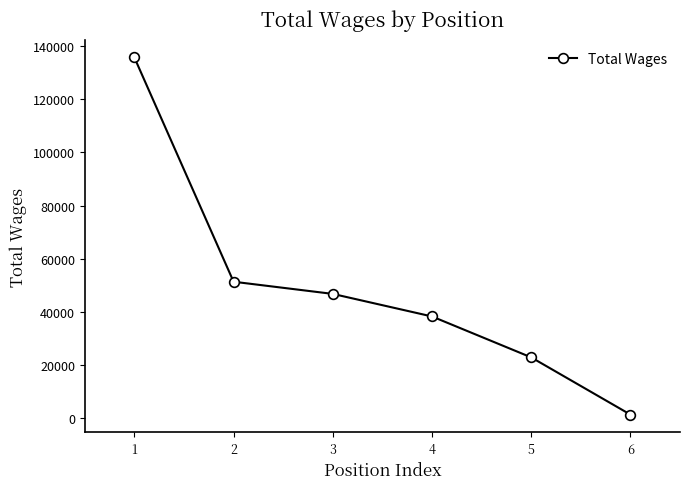

The value at 2 is 51346. True or false?

True